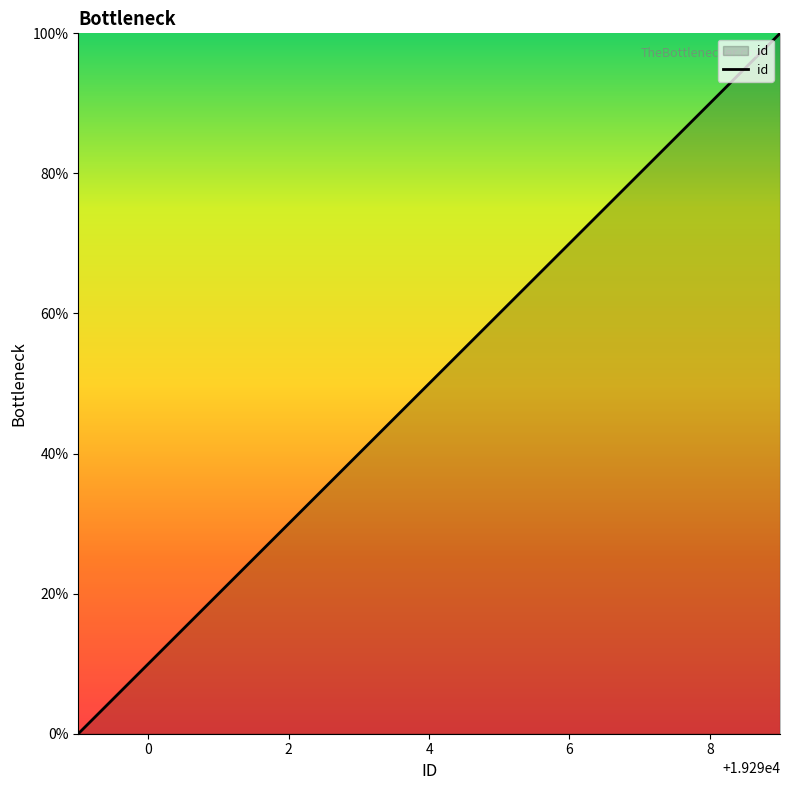

True or false: there are more than 1 points higher than both neighbors.

False